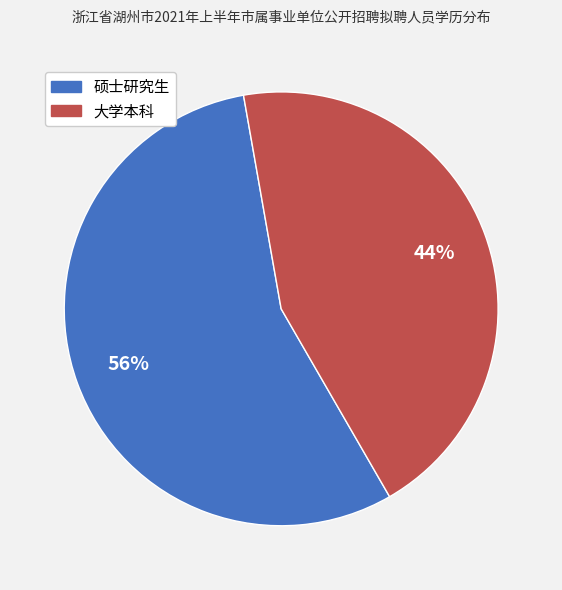

How many segments does this pie chart have?

2